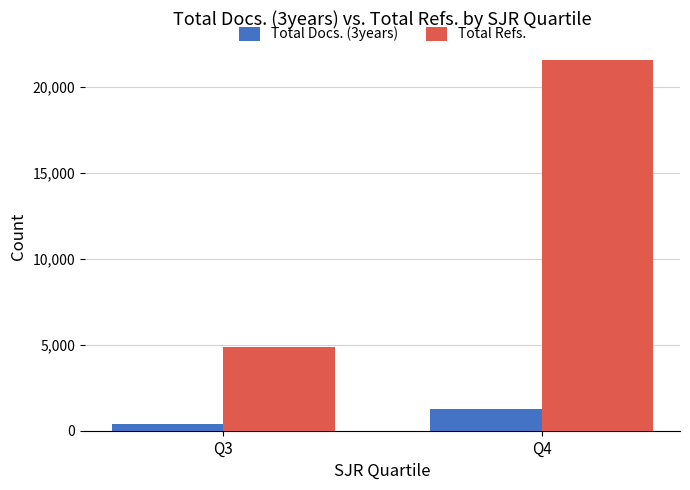

What is the sum of all Total Docs. (3years) values?

1654